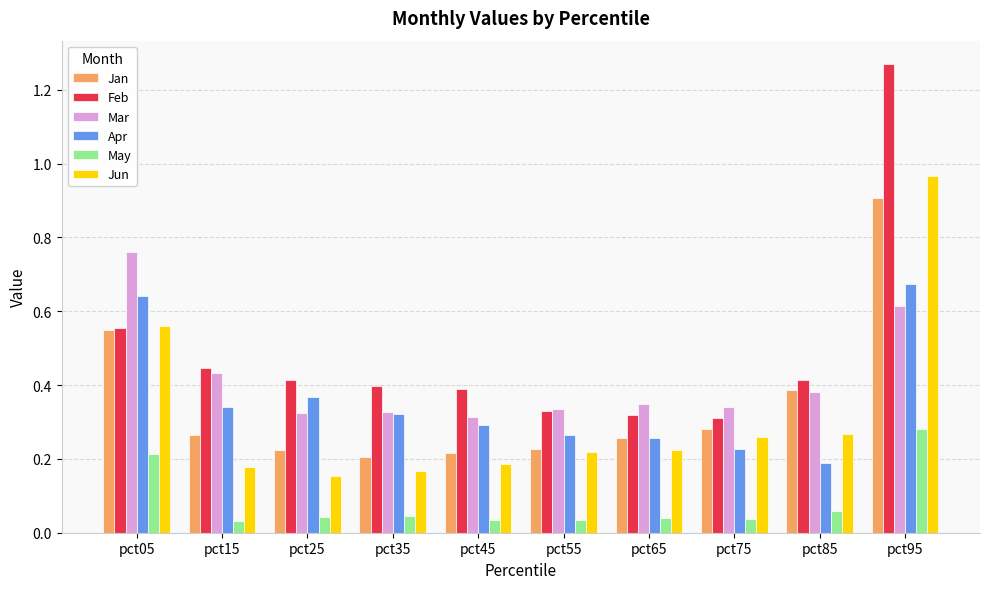

Is the value of Mar at pct65 greater than the value of Apr at pct35?

Yes